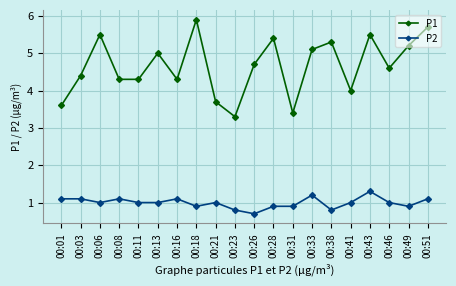

Reading left to right, what are all the values shown in this chart?

P1: 3.6	4.4	5.5	4.3	4.3	5.0	4.3	5.9	3.7	3.3	4.7	5.4	3.4	5.1	5.3	4.0	5.5	4.6	5.2	5.7
P2: 1.1	1.1	1.0	1.1	1.0	1.0	1.1	0.9	1.0	0.8	0.7	0.9	0.9	1.2	0.8	1.0	1.3	1.0	0.9	1.1